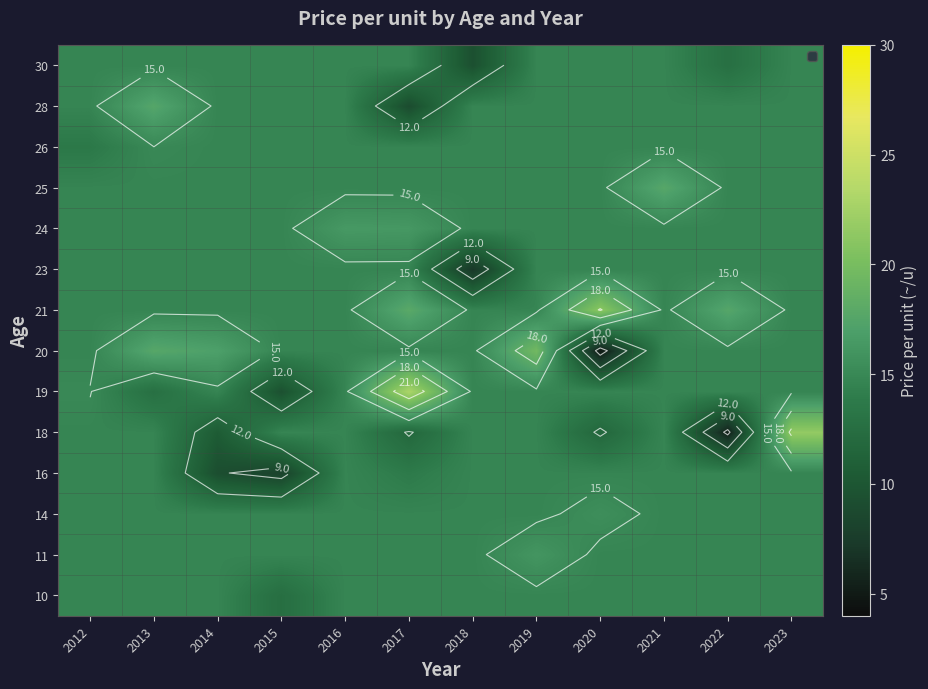

The row_5 series shows 25.3 at 2016. True or false?

False